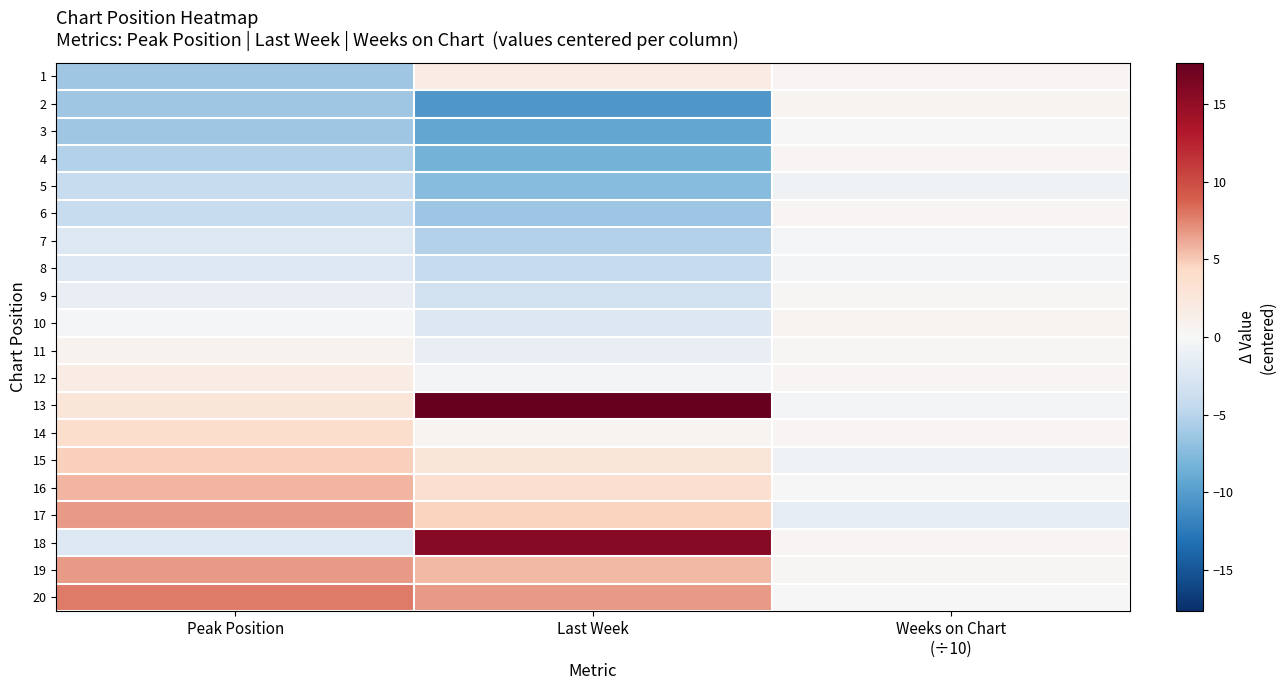

Reading left to right, what are all the values shown in this chart?

1: Peak Position=-6.2	Last Week=1.7	Weeks on Chart
(÷10)=0.4
2: Peak Position=-6.2	Last Week=-10.3	Weeks on Chart
(÷10)=0.5
3: Peak Position=-6.2	Last Week=-9.3	Weeks on Chart
(÷10)=-0.0
4: Peak Position=-5.2	Last Week=-8.3	Weeks on Chart
(÷10)=0.3
5: Peak Position=-4.2	Last Week=-7.3	Weeks on Chart
(÷10)=-0.7
6: Peak Position=-4.2	Last Week=-6.3	Weeks on Chart
(÷10)=0.4
7: Peak Position=-2.2	Last Week=-5.3	Weeks on Chart
(÷10)=-0.2
8: Peak Position=-2.2	Last Week=-4.3	Weeks on Chart
(÷10)=-0.3
9: Peak Position=-1.2	Last Week=-3.3	Weeks on Chart
(÷10)=0.2
10: Peak Position=-0.2	Last Week=-2.3	Weeks on Chart
(÷10)=0.5
11: Peak Position=0.8	Last Week=-1.3	Weeks on Chart
(÷10)=0.2
12: Peak Position=1.8	Last Week=-0.3	Weeks on Chart
(÷10)=0.4
13: Peak Position=2.8	Last Week=17.6	Weeks on Chart
(÷10)=-0.3
14: Peak Position=3.8	Last Week=0.7	Weeks on Chart
(÷10)=0.4
15: Peak Position=4.8	Last Week=2.7	Weeks on Chart
(÷10)=-0.8
16: Peak Position=5.8	Last Week=3.7	Weeks on Chart
(÷10)=-0.0
17: Peak Position=6.8	Last Week=4.7	Weeks on Chart
(÷10)=-1.4
18: Peak Position=-2.2	Last Week=15.7	Weeks on Chart
(÷10)=0.3
19: Peak Position=6.8	Last Week=5.7	Weeks on Chart
(÷10)=0.2
20: Peak Position=7.8	Last Week=6.7	Weeks on Chart
(÷10)=0.1